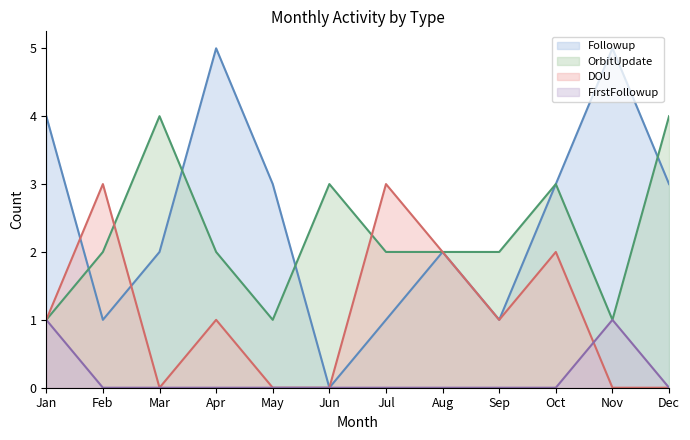

Which series changed the most between Apr and Dec?

Followup